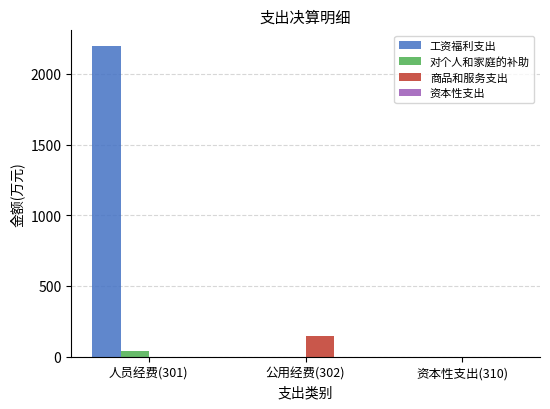

Which series has the largest total across all categories?

工资福利支出